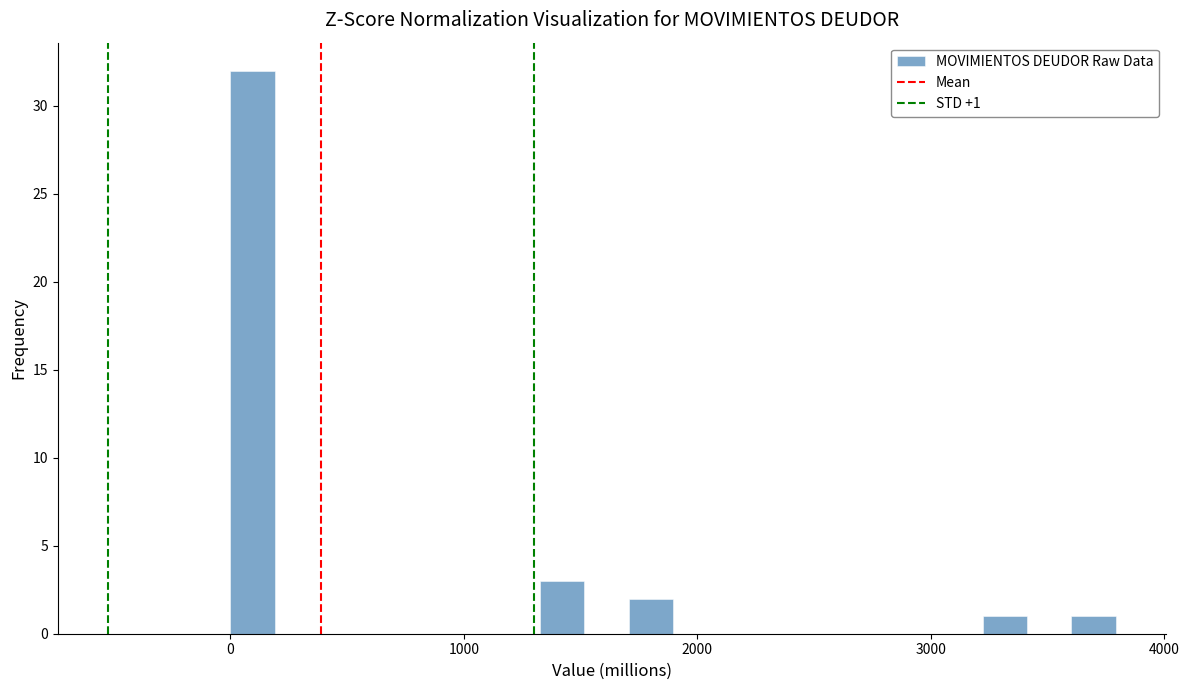

Read against the x-axis, roughly where is the centre of the tallest bar?

100